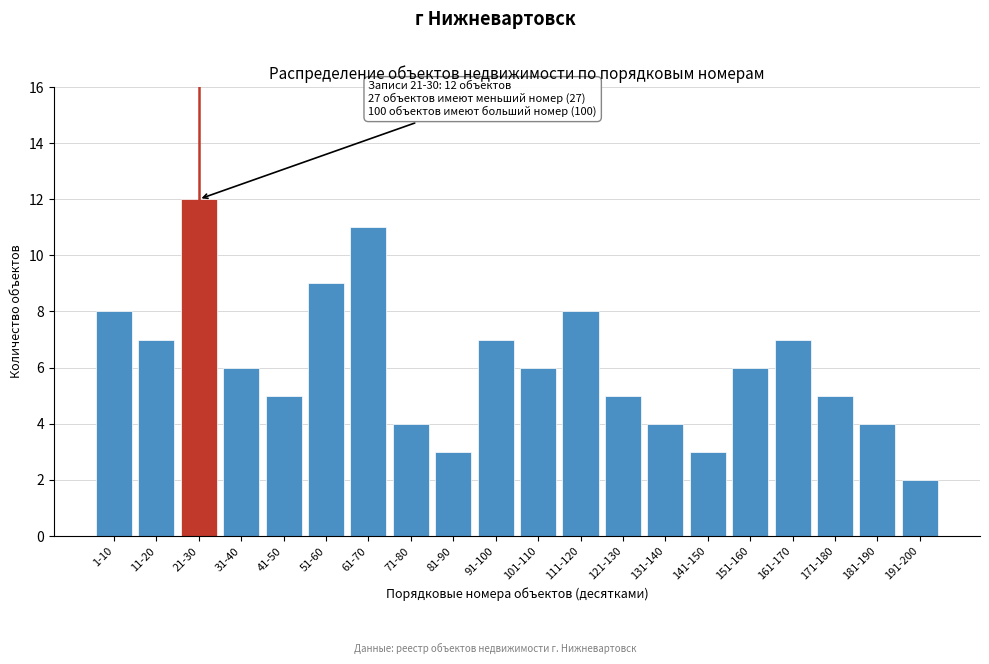

Reading right to left, what are all the values shown in this chart?

191-200=2	181-190=4	171-180=5	161-170=7	151-160=6	141-150=3	131-140=4	121-130=5	111-120=8	101-110=6	91-100=7	81-90=3	71-80=4	61-70=11	51-60=9	41-50=5	31-40=6	21-30=12	11-20=7	1-10=8